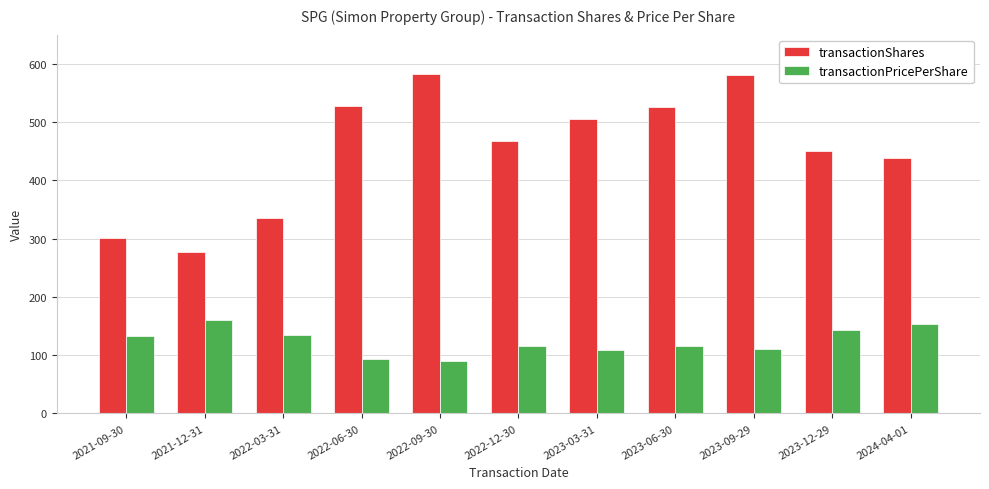

Where does the transactionPricePerShare series first go above 116?

2021-09-30